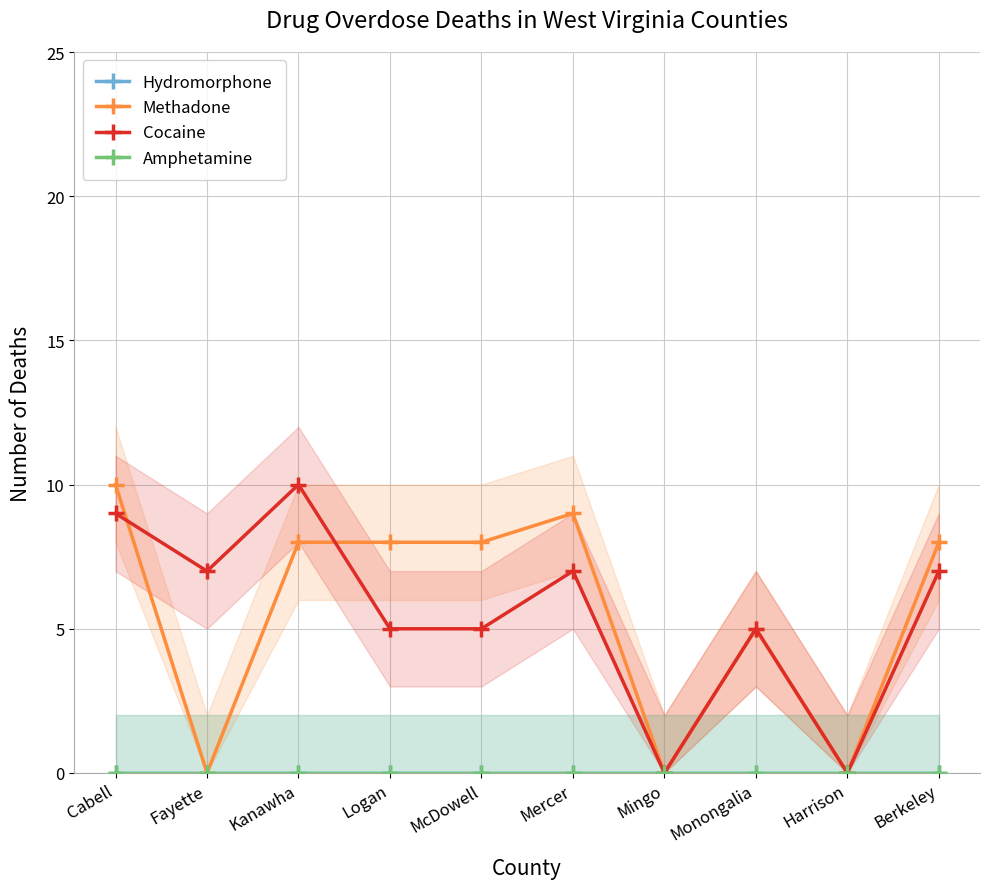

Which series has the largest range (max minus min)?

Methadone